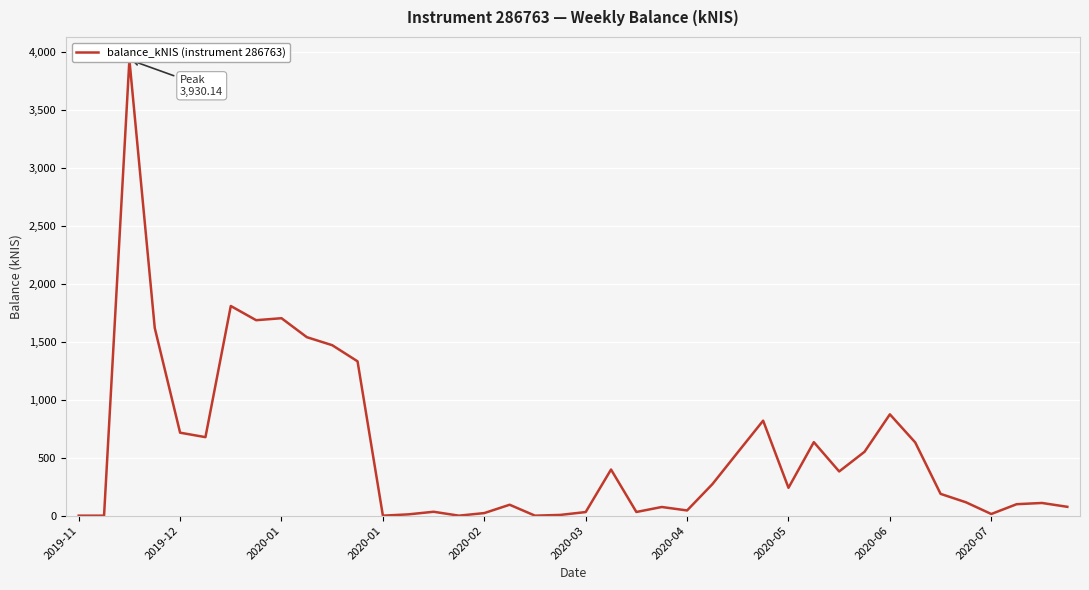

Which has a higher value, 26 or 21?

26